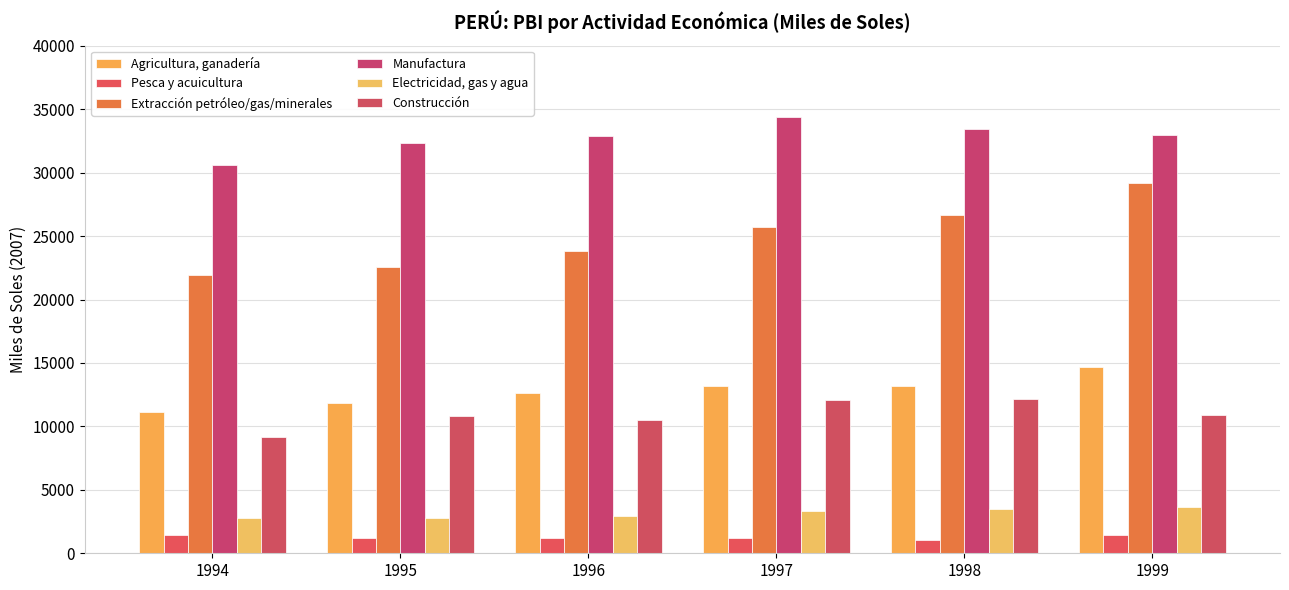

What is the maximum value shown in the chart?

34365